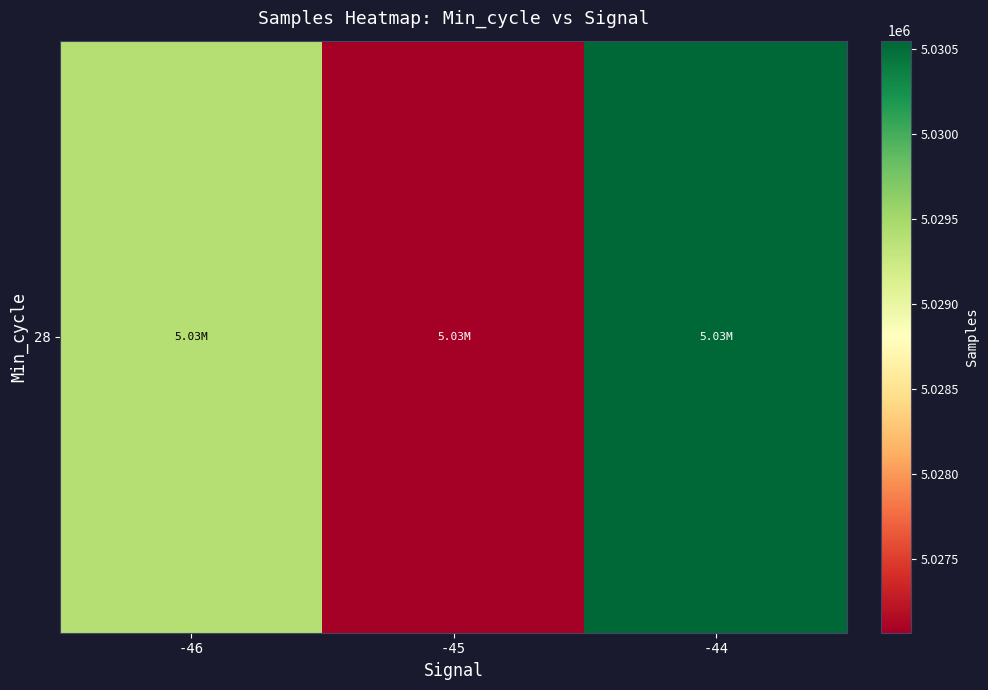

What is the minimum value shown in the chart?

5027063.3